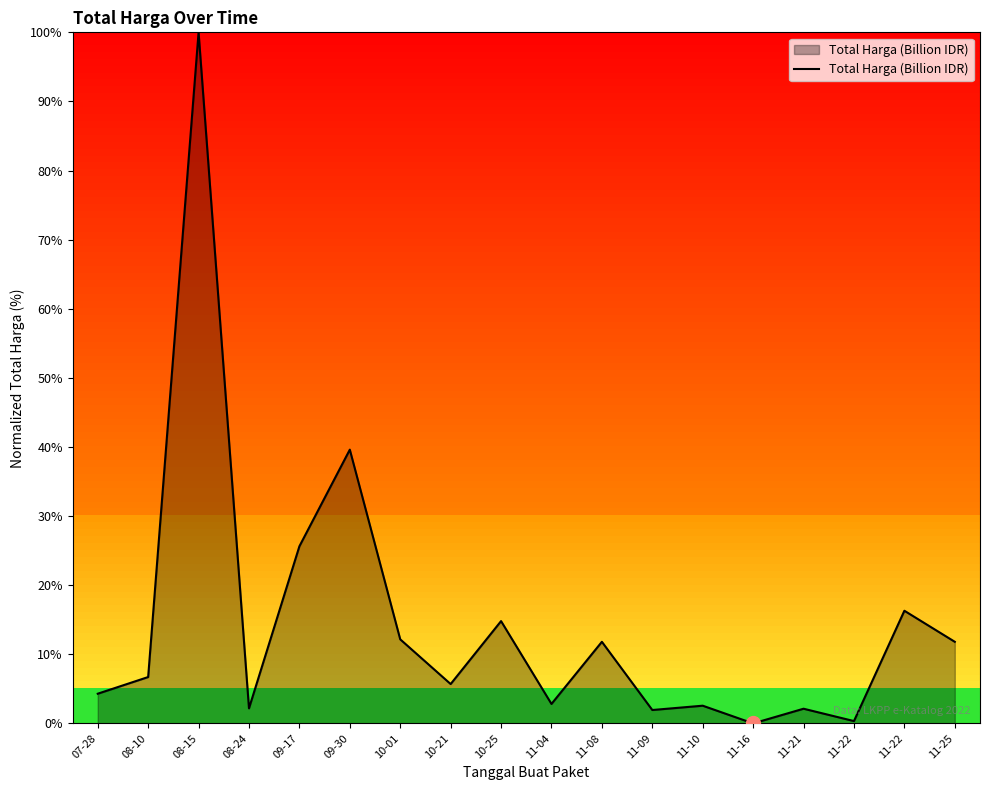

How many lines are shown in the chart?

1